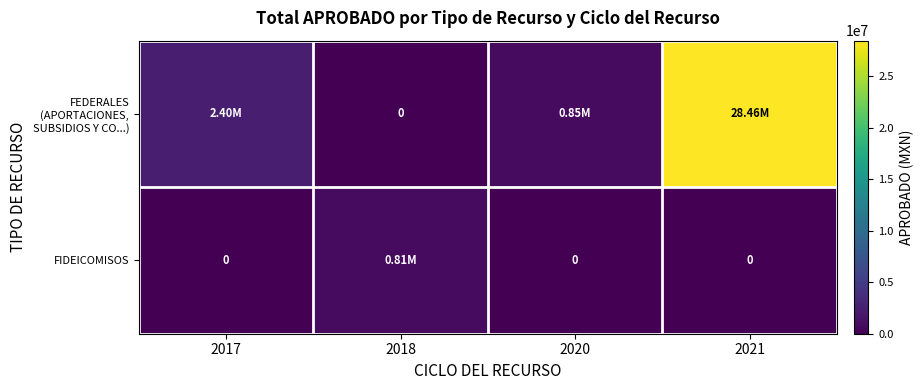

What is the sum of the FIDEICOMISOS values at 2017 and 2018?

810000.0